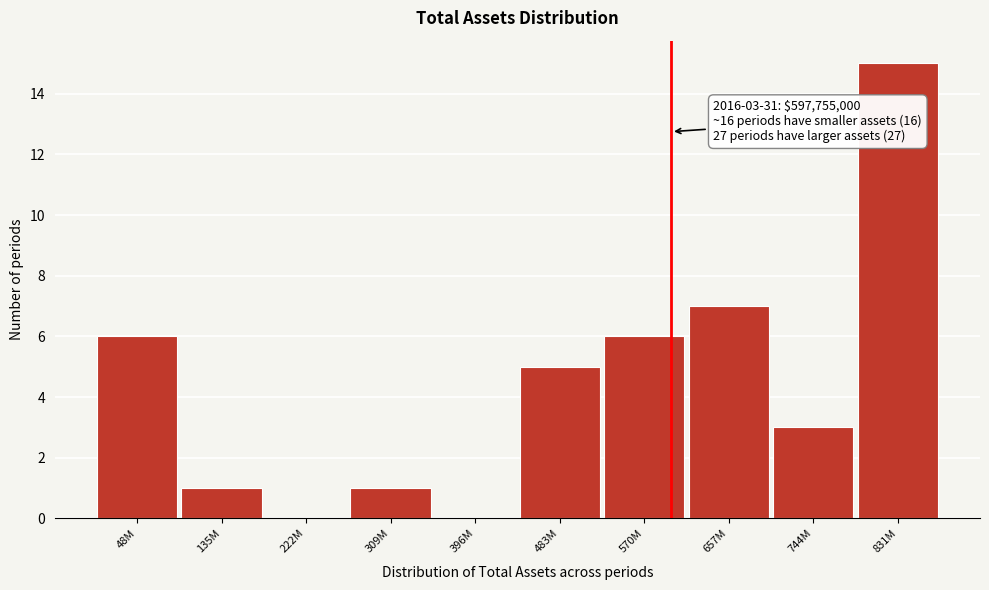

Reading left to right, transcribe all the data shown in this chart.

48M=6	135M=1	222M=0	309M=1	396M=0	483M=5	570M=6	657M=7	744M=3	831M=15